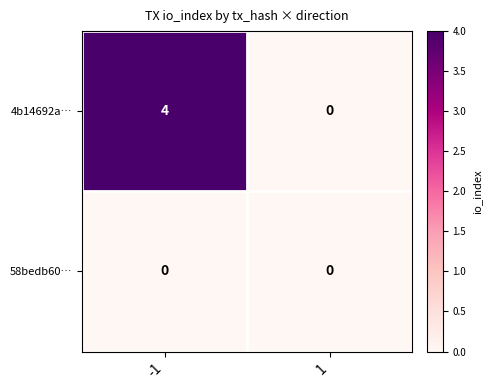

The value of 58bedb60… at 1 is 0. True or false?

True